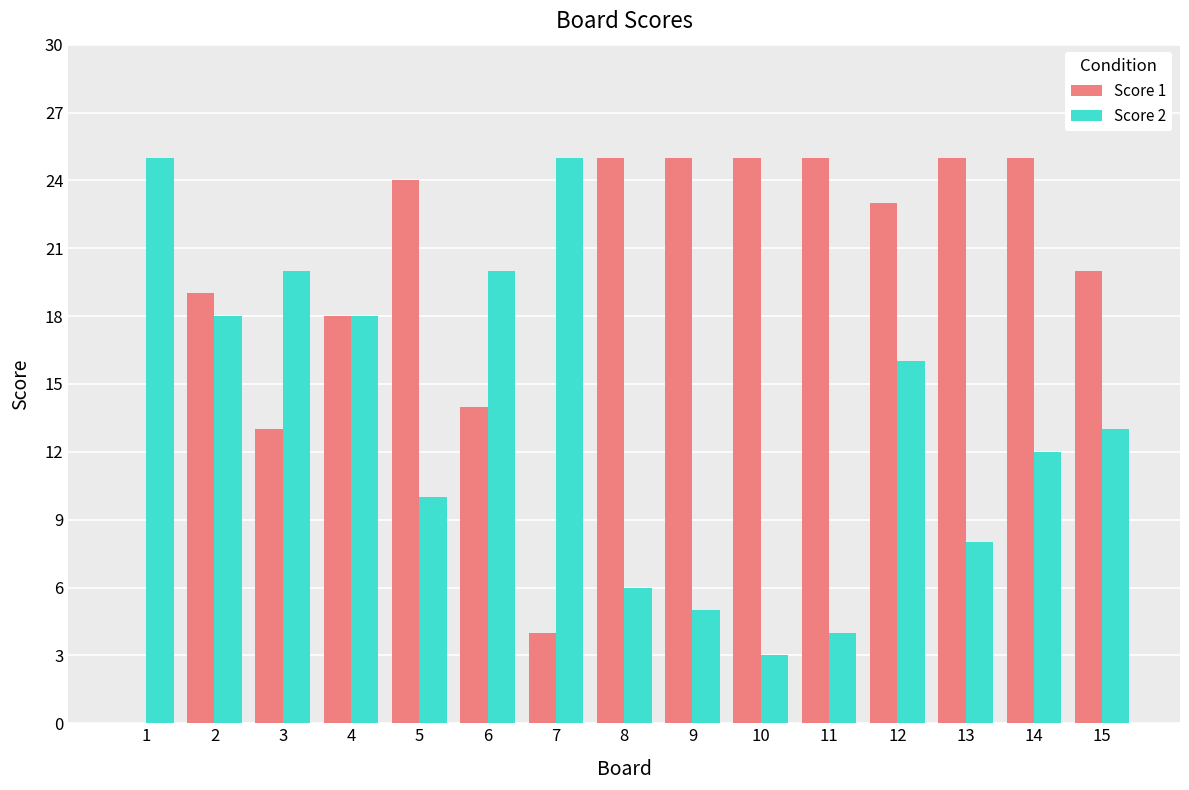

What is the spread (max minus min) of values at 14?

13